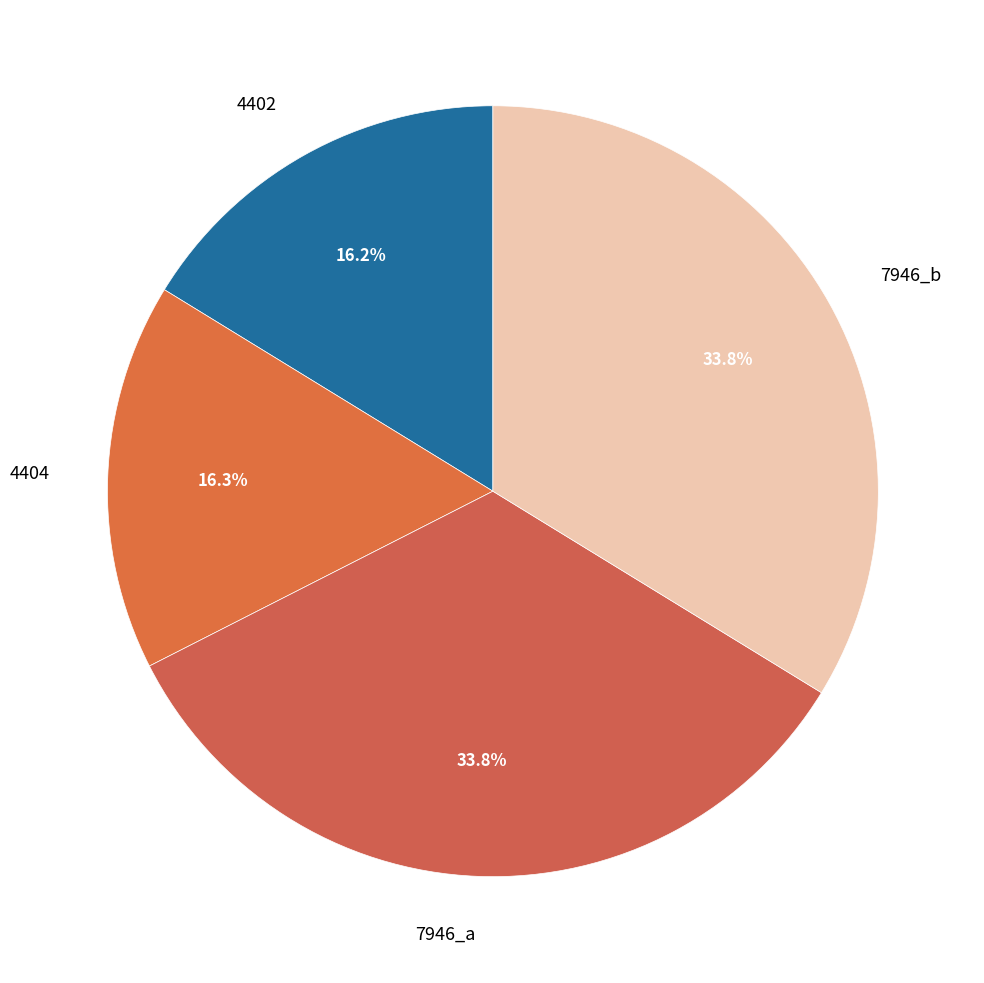

What percentage is the 7946_a slice, to the nearest percent?

34%